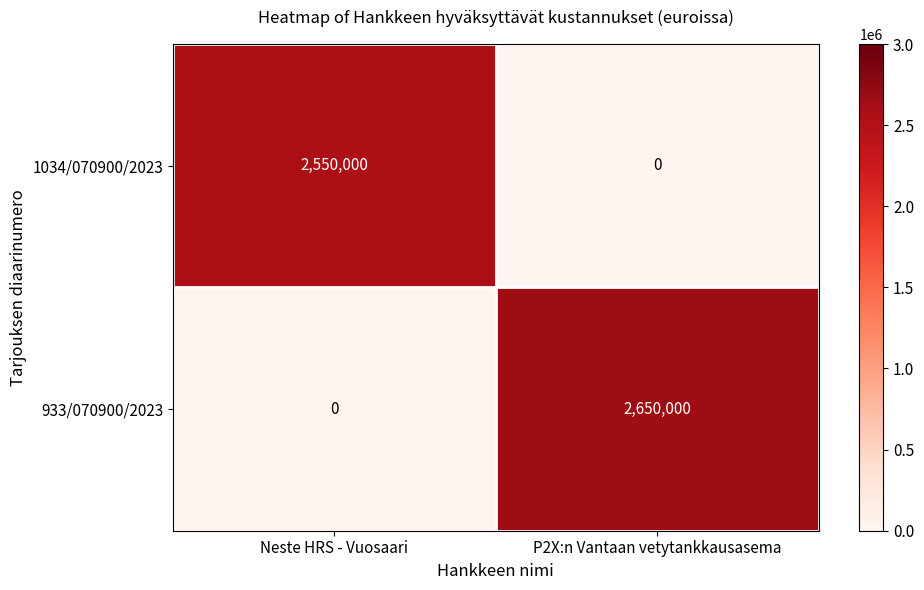

List the series in order of their peak value, highest first.

933/070900/2023, 1034/070900/2023